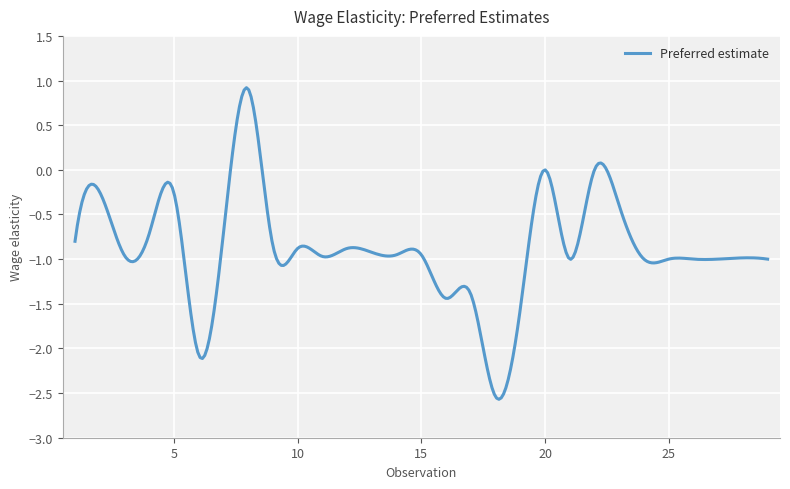

What is the maximum value shown in the chart?

0.9